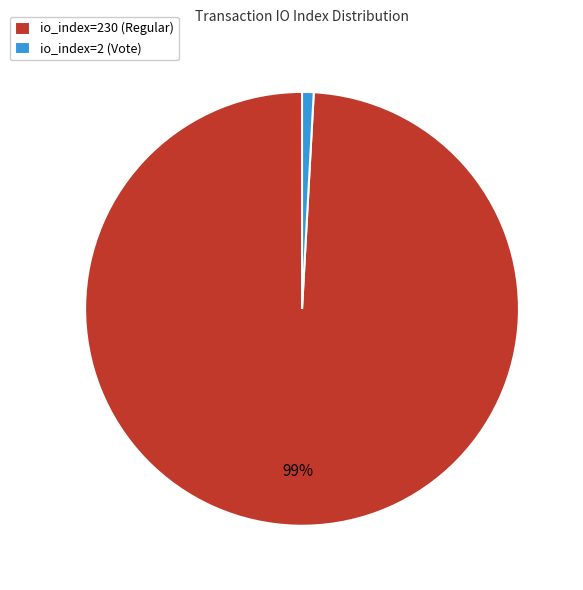

To the nearest percent, what is the difference between the largest and smallest slice percentages?

98%